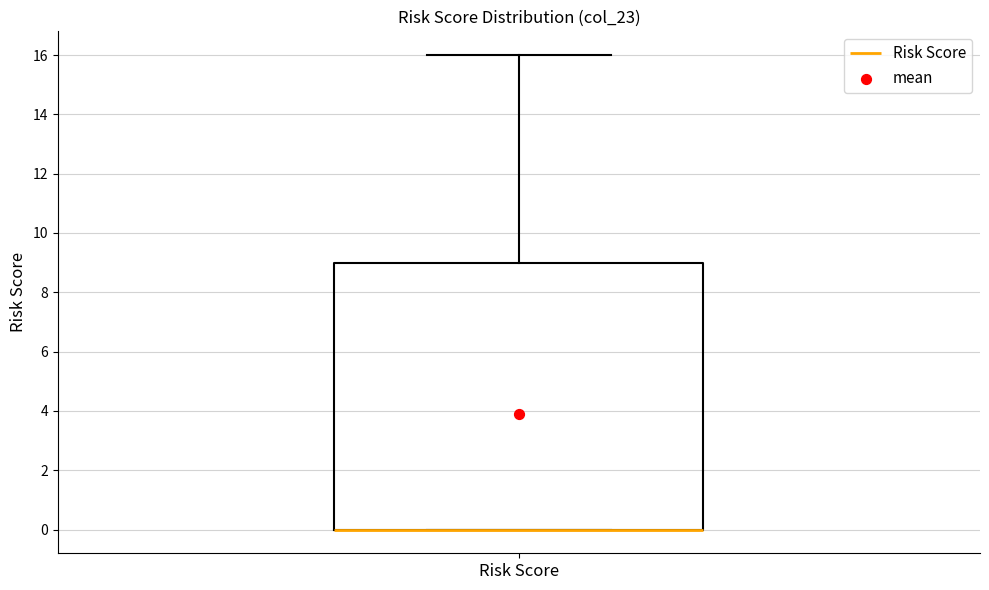

Where is the upper edge of the box for Risk Score on the y-axis? The values are not printed on the chart, so give them approximately, as read against the axis.

9